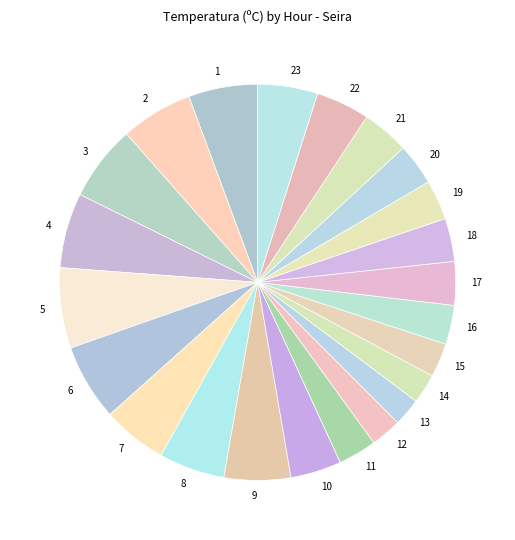

Do 19 and 11 together represent more than half of the pie?

No